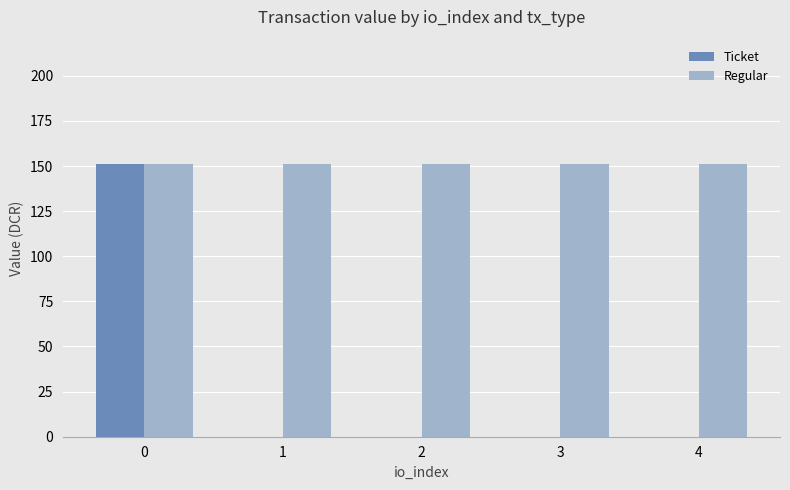

What is the sum of all Ticket values?

151.2